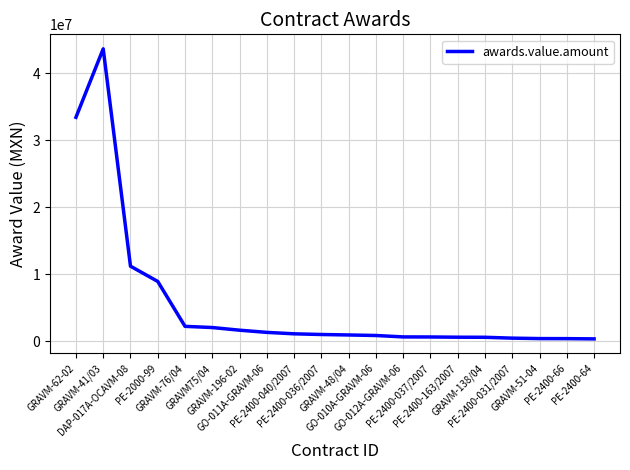

Does the chart have visible grid lines?

Yes